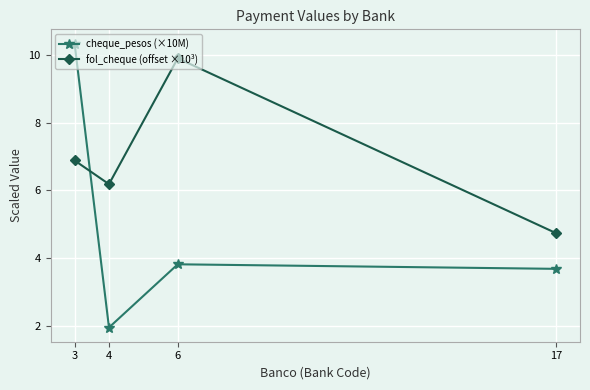

Does the chart display data point markers on the line(s)?

Yes